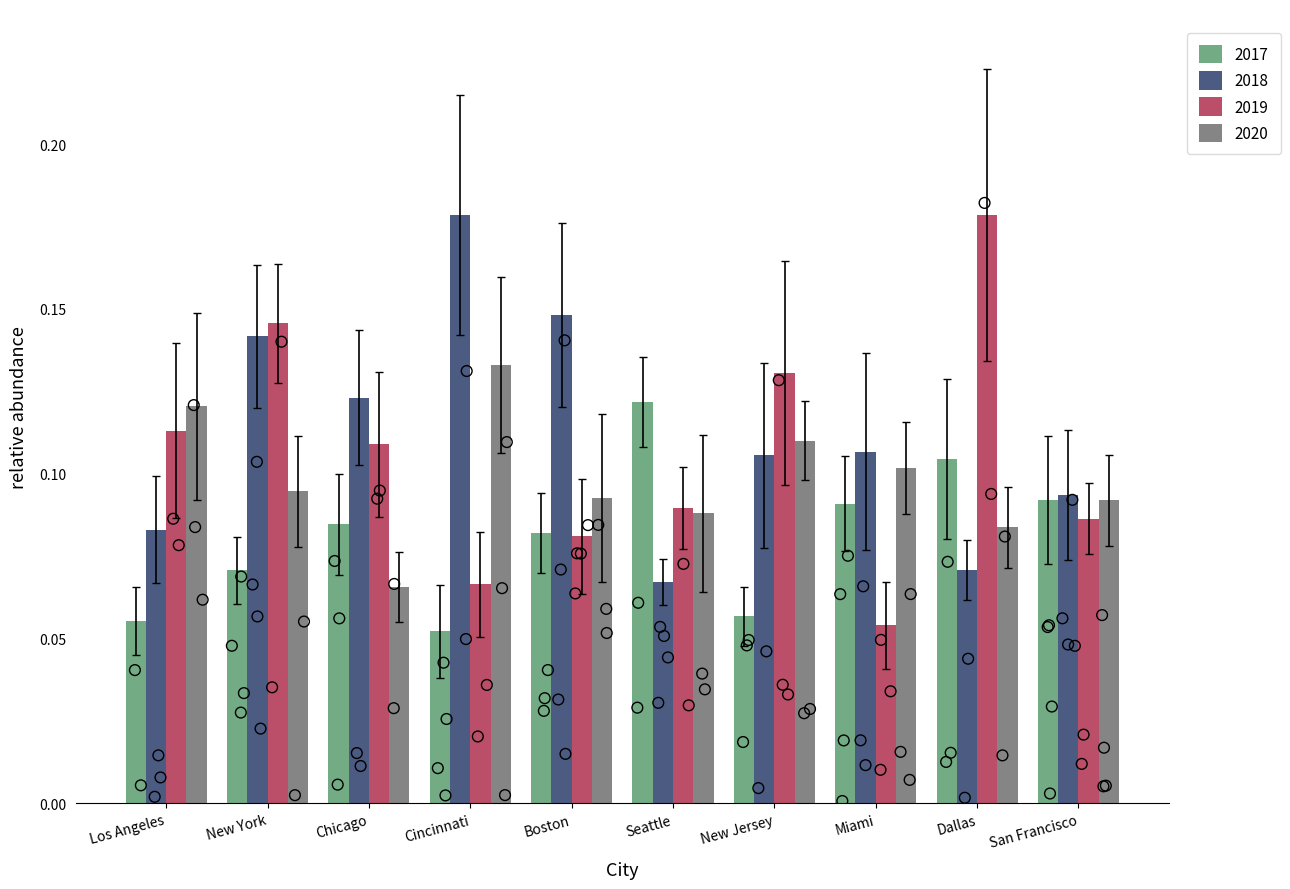

Which series has the largest total across all categories?

2018